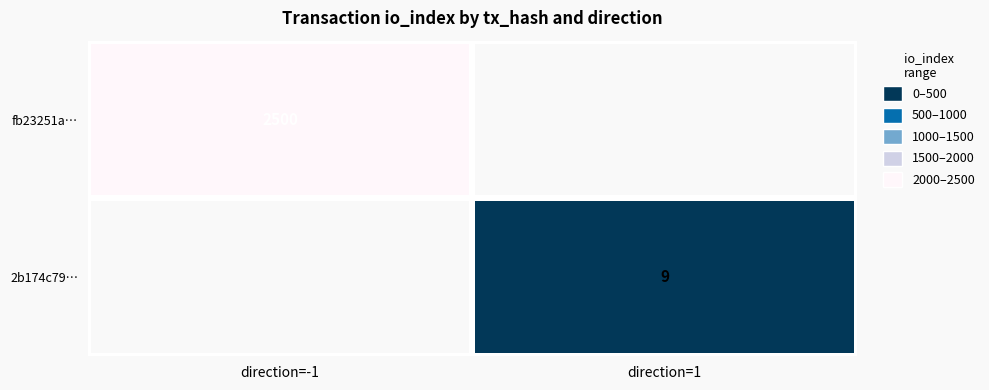

Is the value of fb23251a… at direction=-1 greater than the value of 2b174c79… at direction=1?

Yes